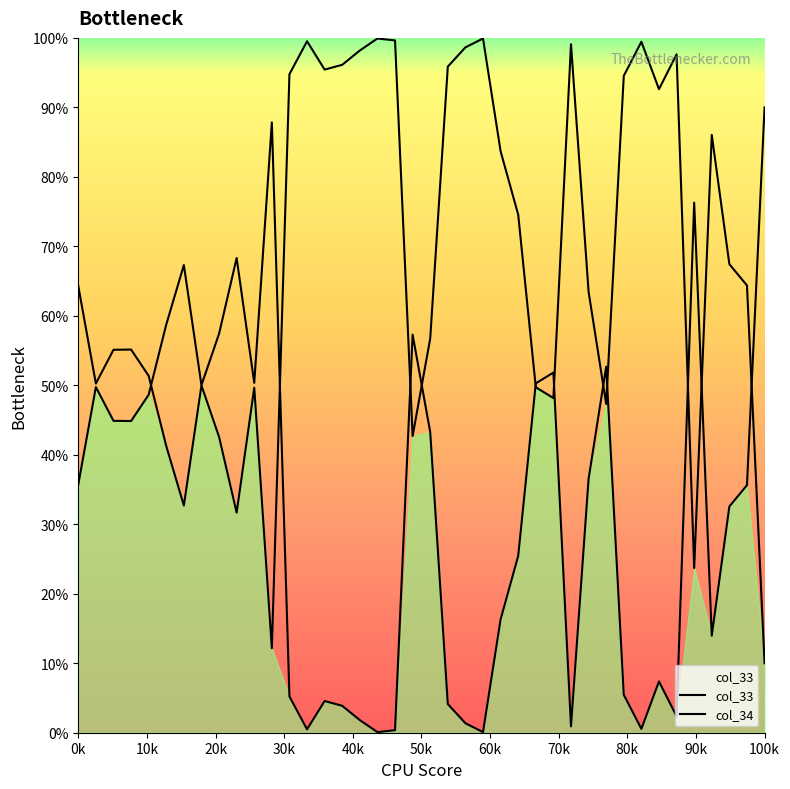

How many points are higher than both their immediate neighbors (excluding endpoints)?

10